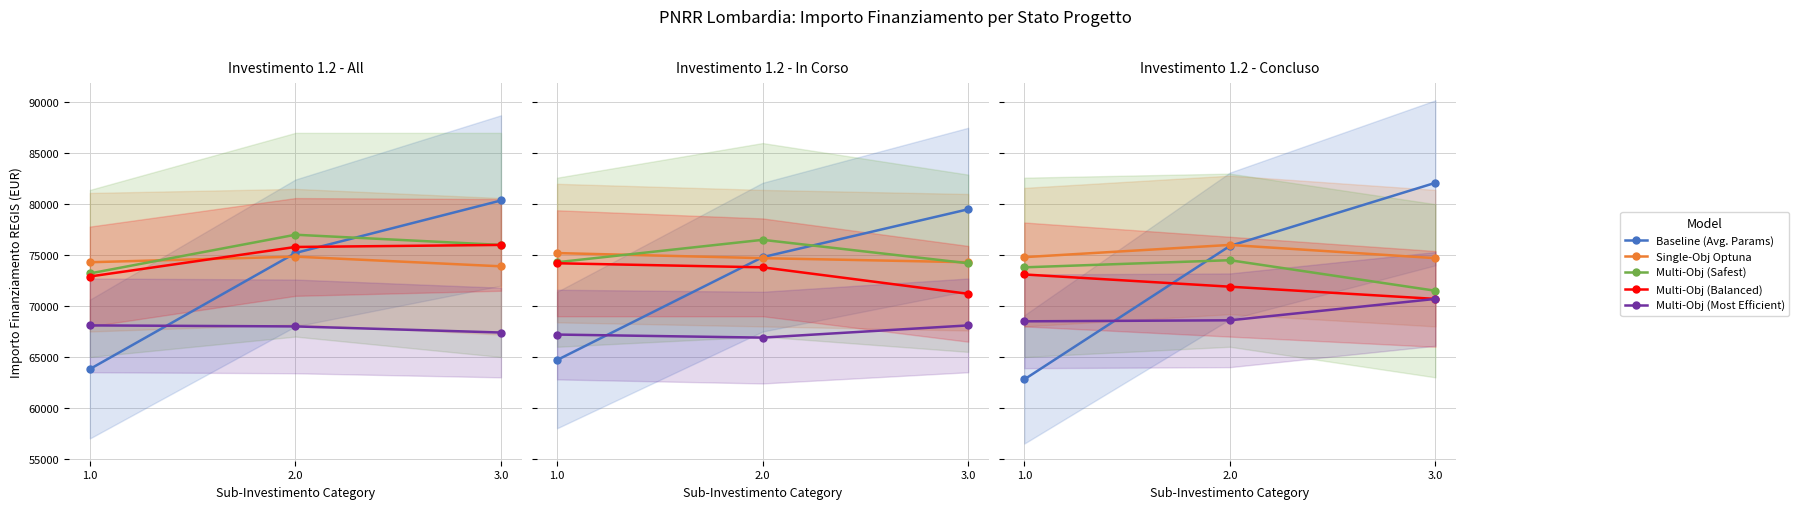

What is the sum of all Baseline (Avg. Params) values?

220800